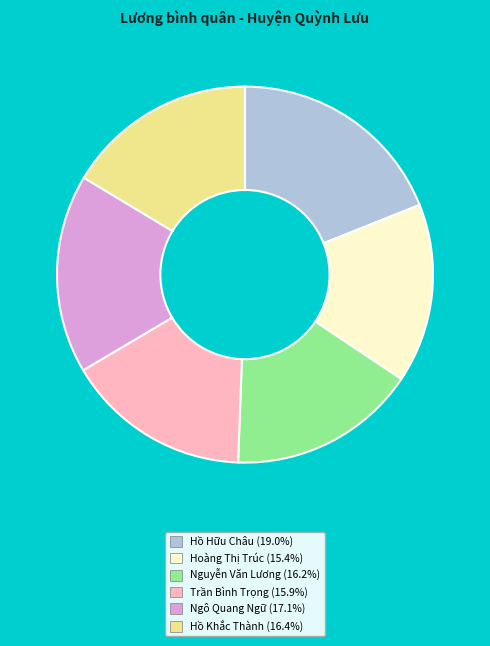

Is the sum of Hoàng Thị Trúc and Hồ Khắc Thành greater than half?

No